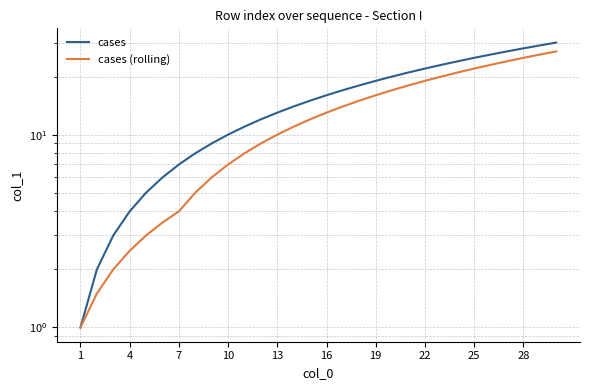

What is the minimum value shown in the chart?

1.0